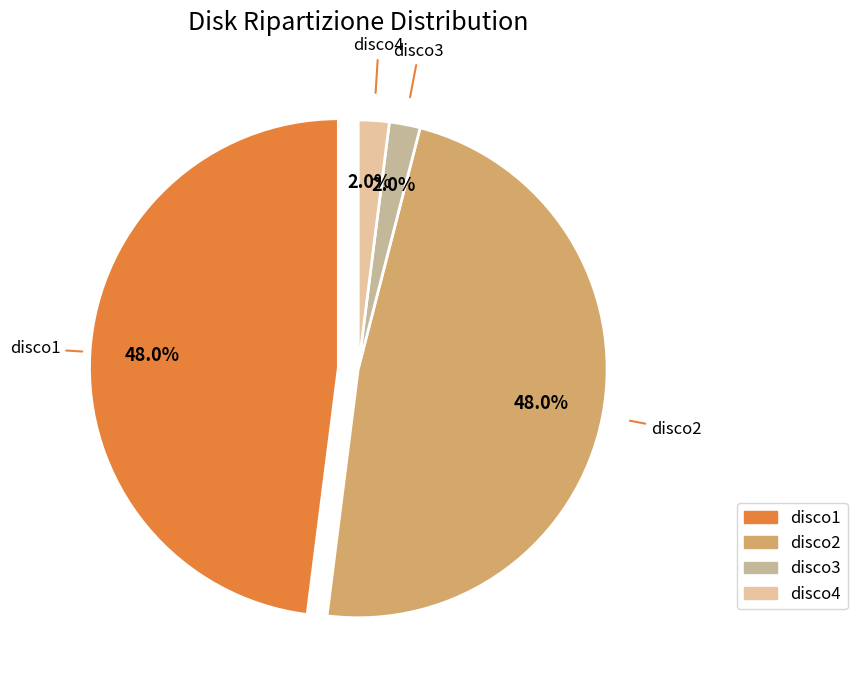

Is there a majority slice in this chart?

No